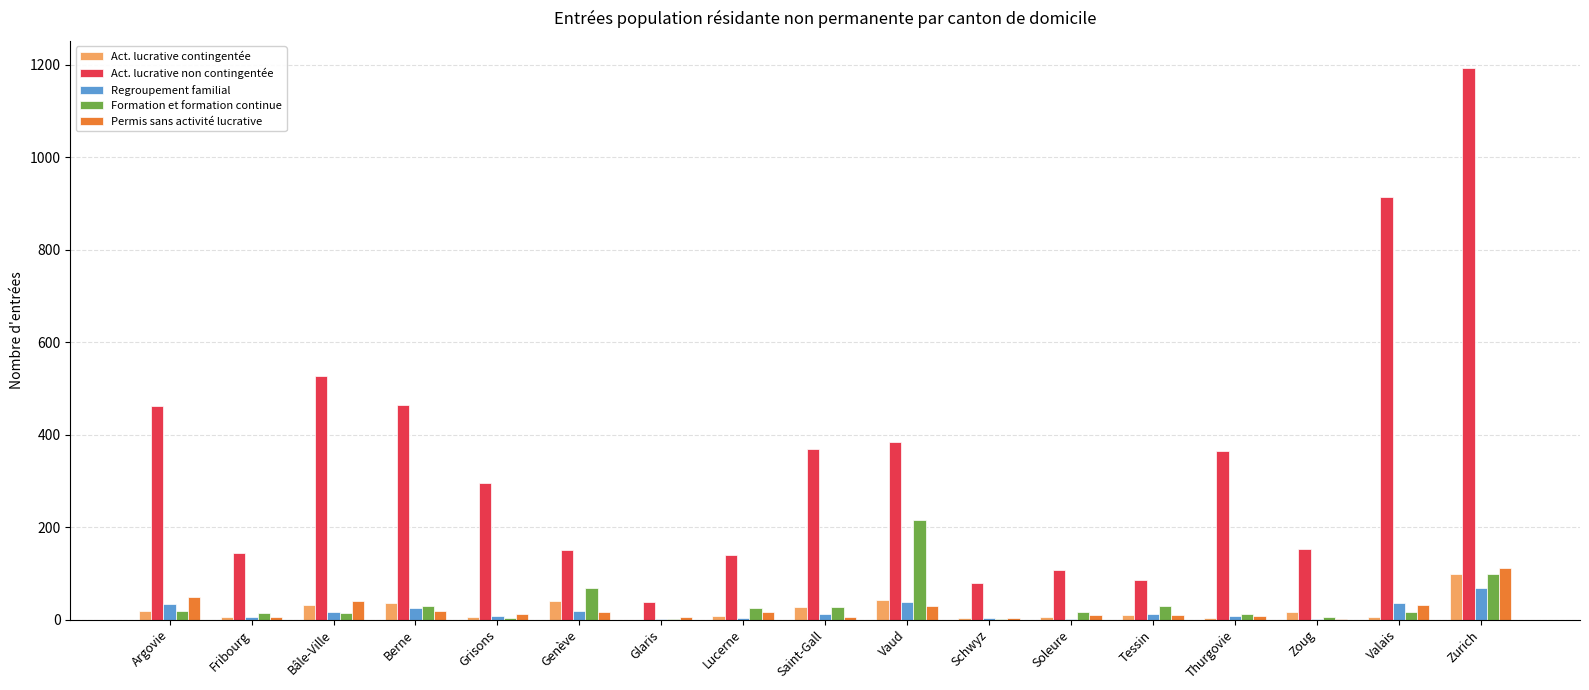

The value of Permis sans activité lucrative at Valais is 32. True or false?

True